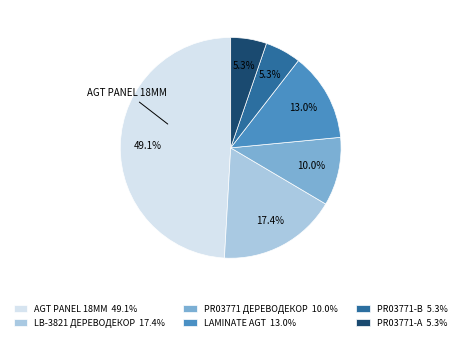

Between LB-3821 ДЕРЕВОДЕКОР 17.4% and PR03771-А 5.3%, which is larger?

LB-3821 ДЕРЕВОДЕКОР 17.4%